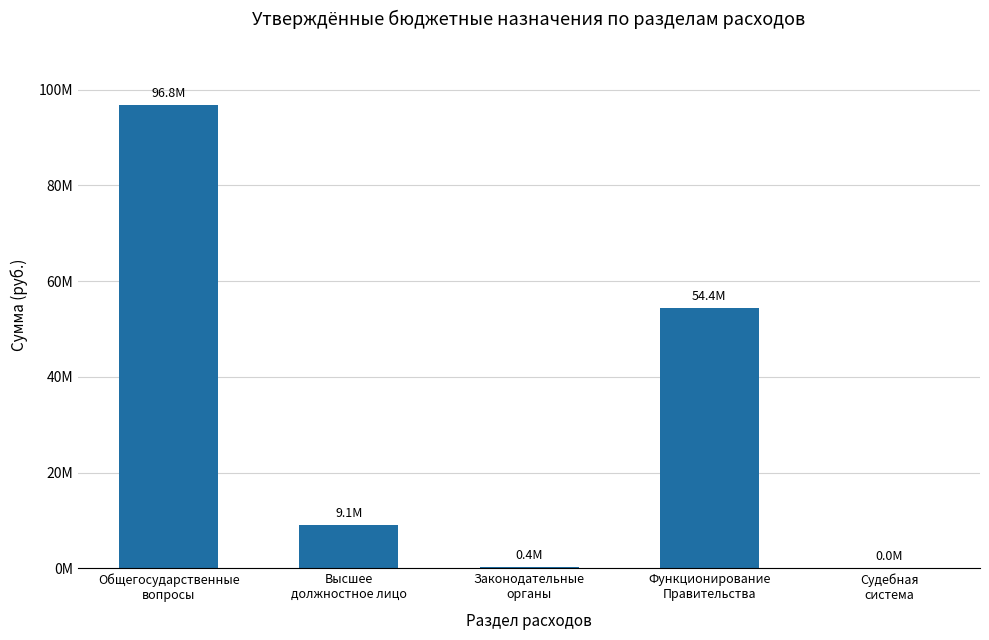

Are the bars horizontal?

No